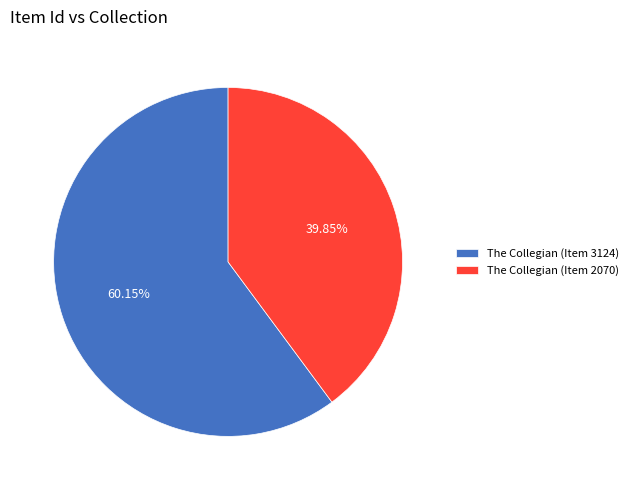

What percentage is the The Collegian (Item 2070) slice, to the nearest percent?

40%